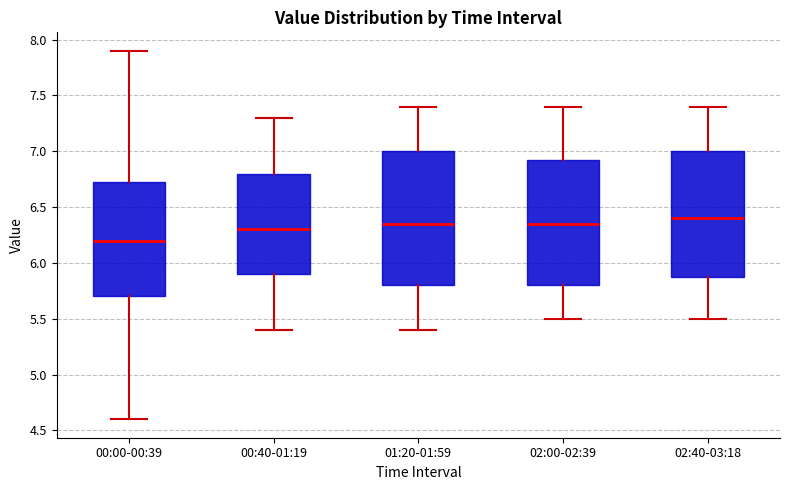

Where is the lower edge of the box for 00:00-00:39 on the y-axis? The values are not printed on the chart, so give them approximately, as read against the axis.

5.70